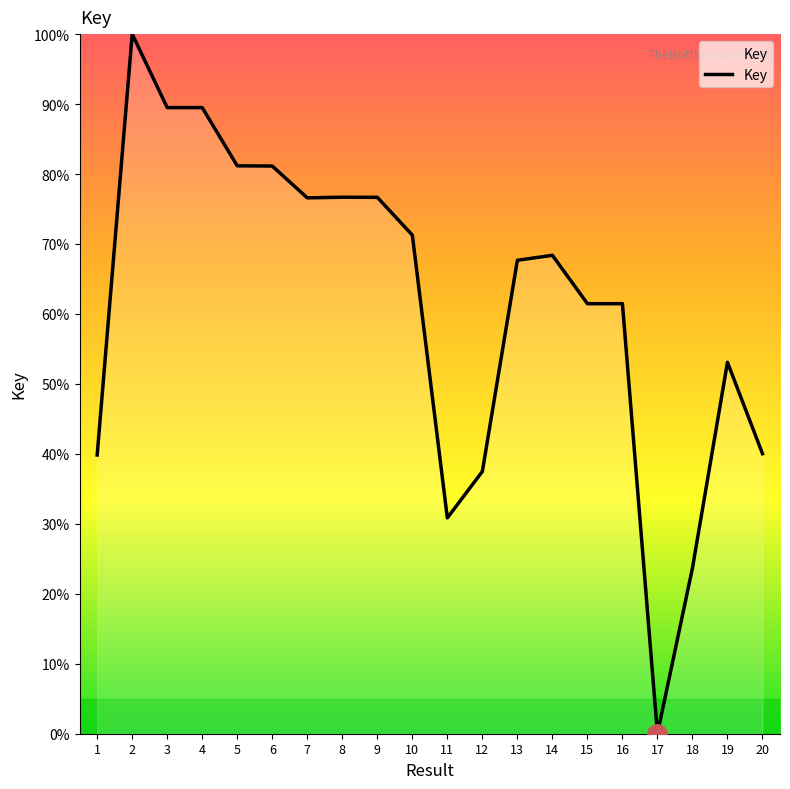

How many lines are shown in the chart?

1